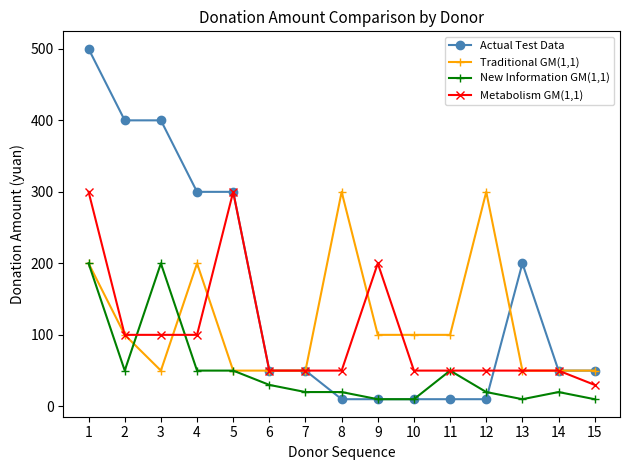

Reading left to right, what are all the values shown in this chart?

Actual Test Data: 500	400	400	300	300	50	50	10	10	10	10	10	200	50	50
Traditional GM(1,1): 200	100	50	200	50	50	50	300	100	100	100	300	50	50	50
New Information GM(1,1): 200	50	200	50	50	30	20	20	10	10	50	20	10	20	10
Metabolism GM(1,1): 300	100	100	100	300	50	50	50	200	50	50	50	50	50	30